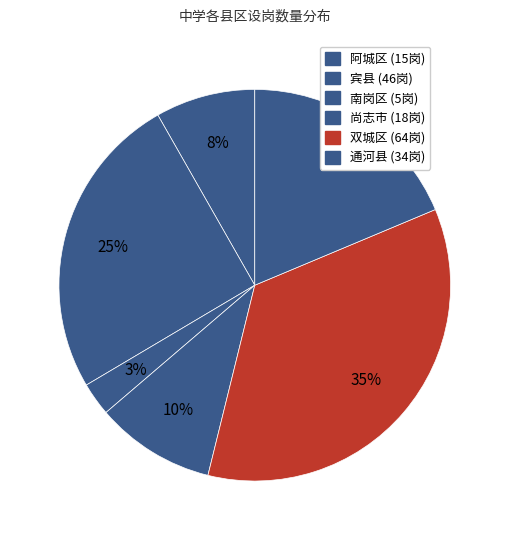

Does any single category account for the majority?

No